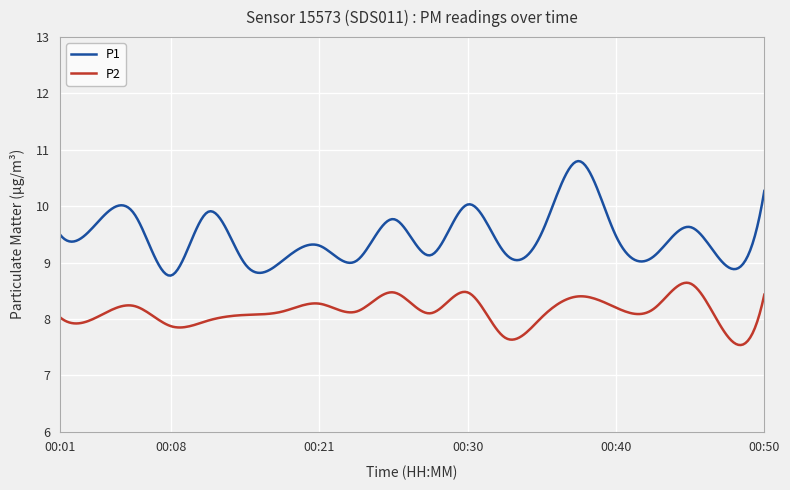

What is the minimum value for P1?

8.8